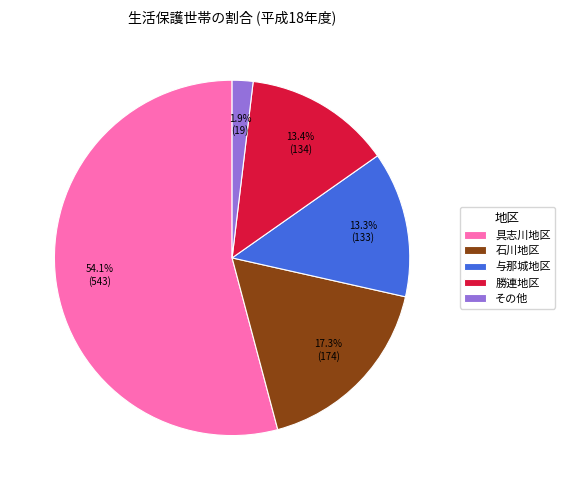

To the nearest percent, what portion does 勝連地区 represent?

13%